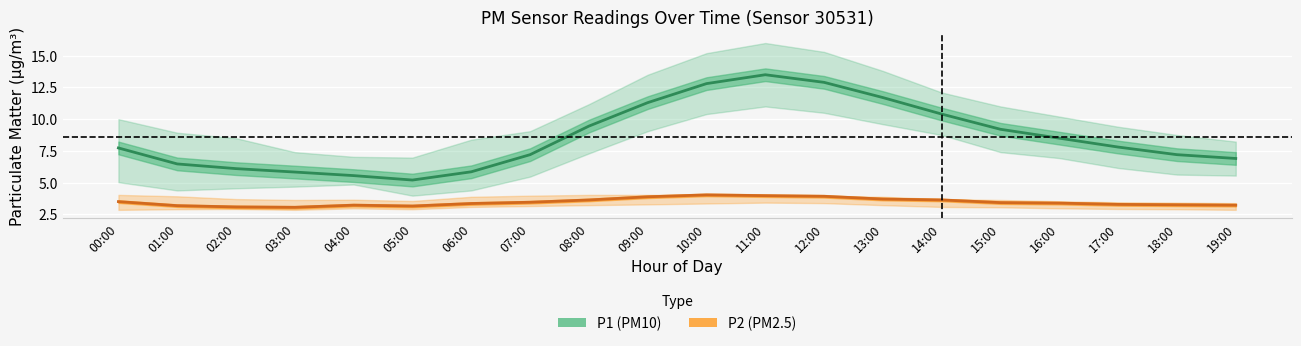

What is the total value across all series at 01:00?

9.7